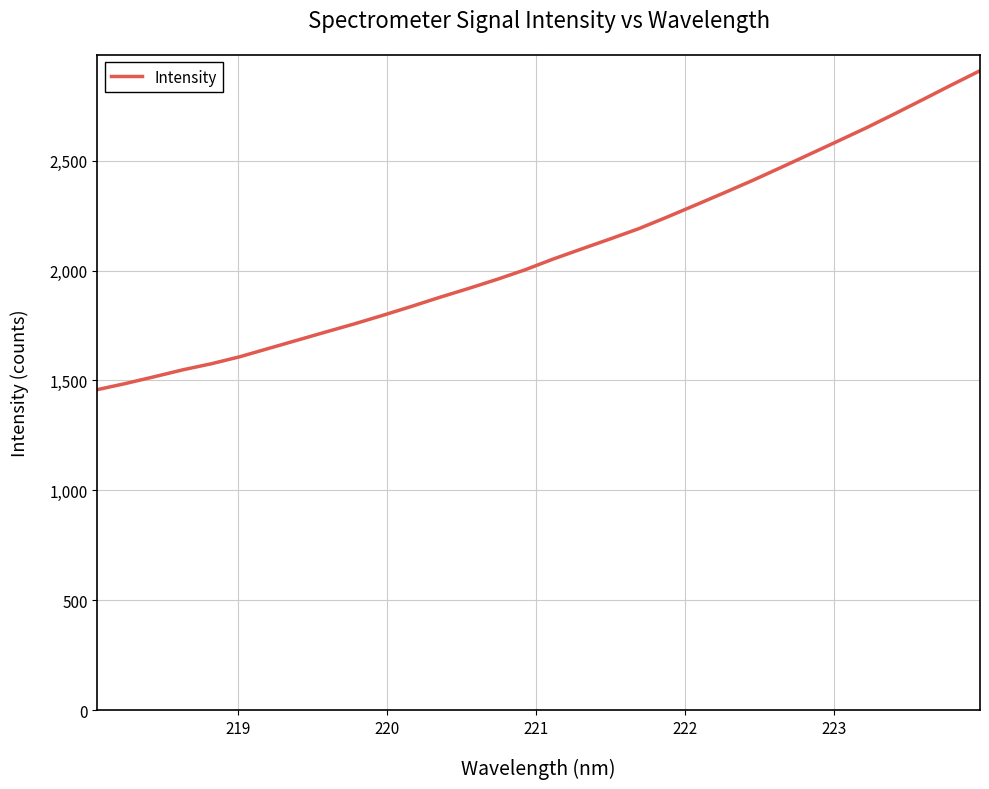

What is the difference between the maximum and minimum values?

1450.4